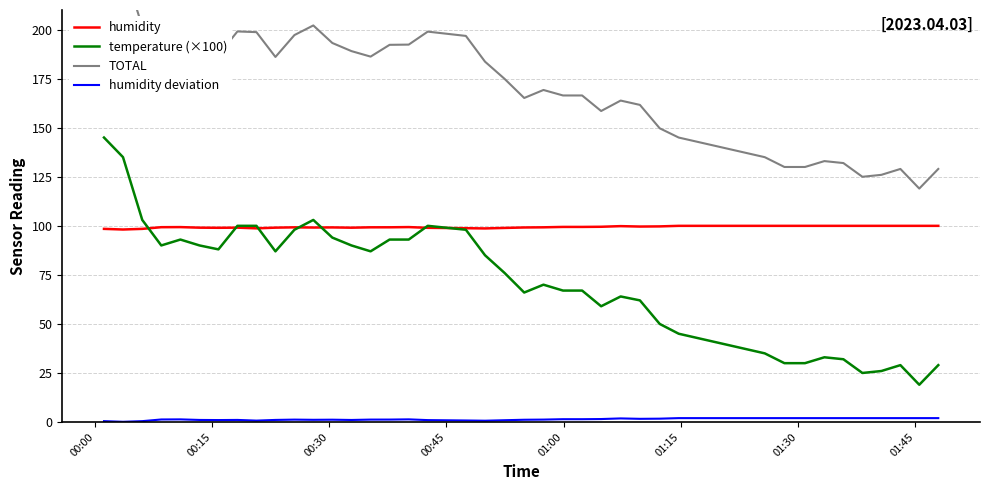

How many series are shown in this chart?

4